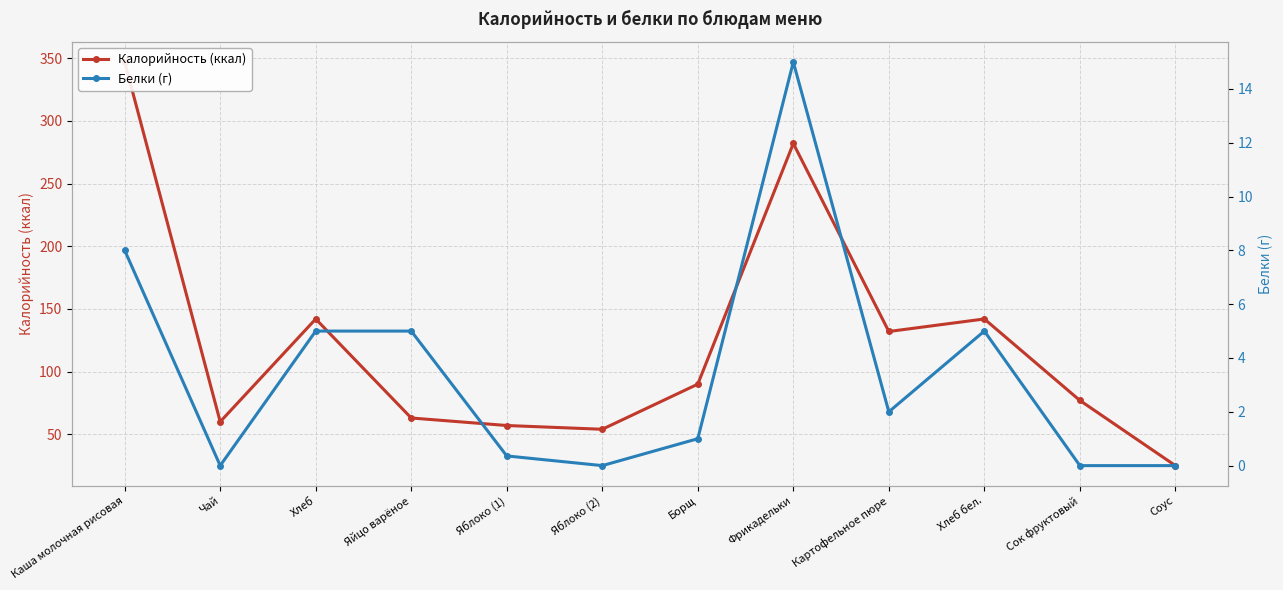

What is the sum of the Белки (г) values at Борщ and Картофельное пюре?

3.0